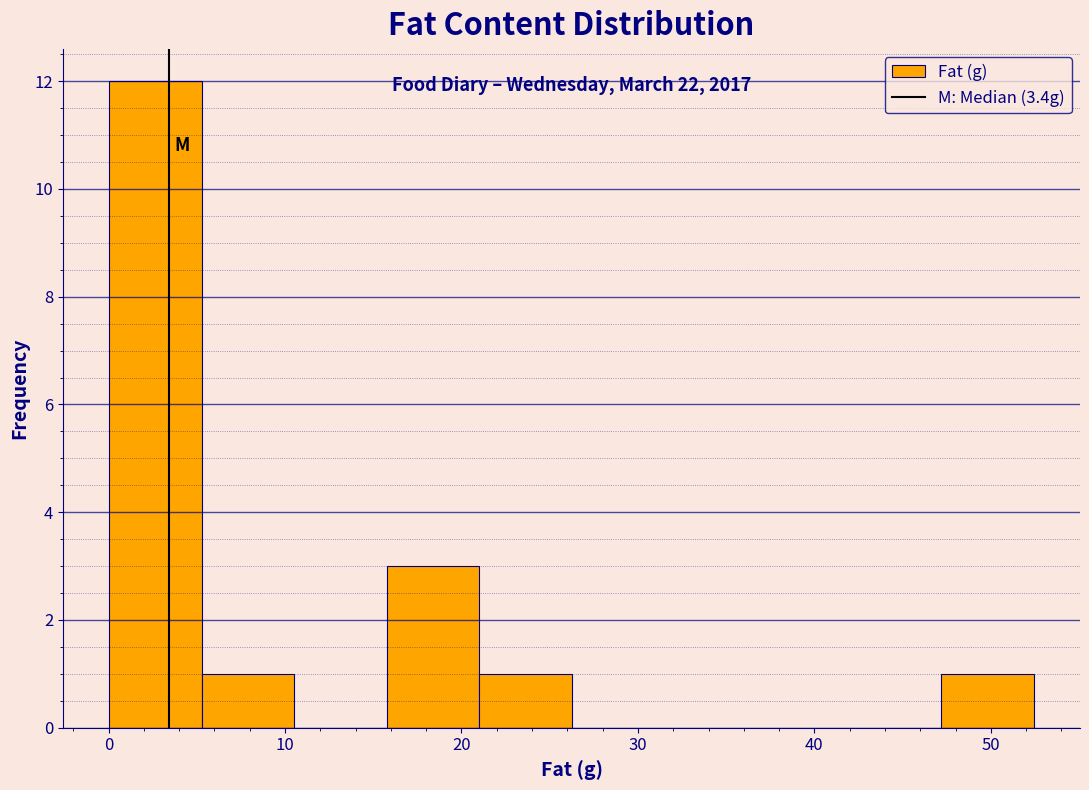

Over which range of the x-axis is the bar tallest?

0 to 5